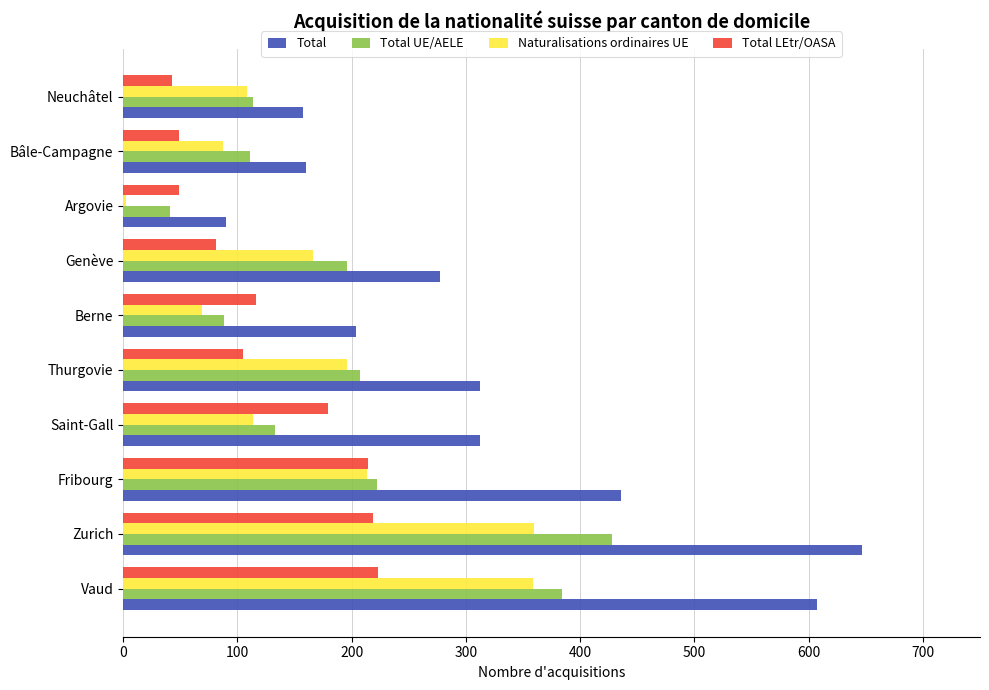

Which series changed the most between Saint-Gall and Argovie?

Total